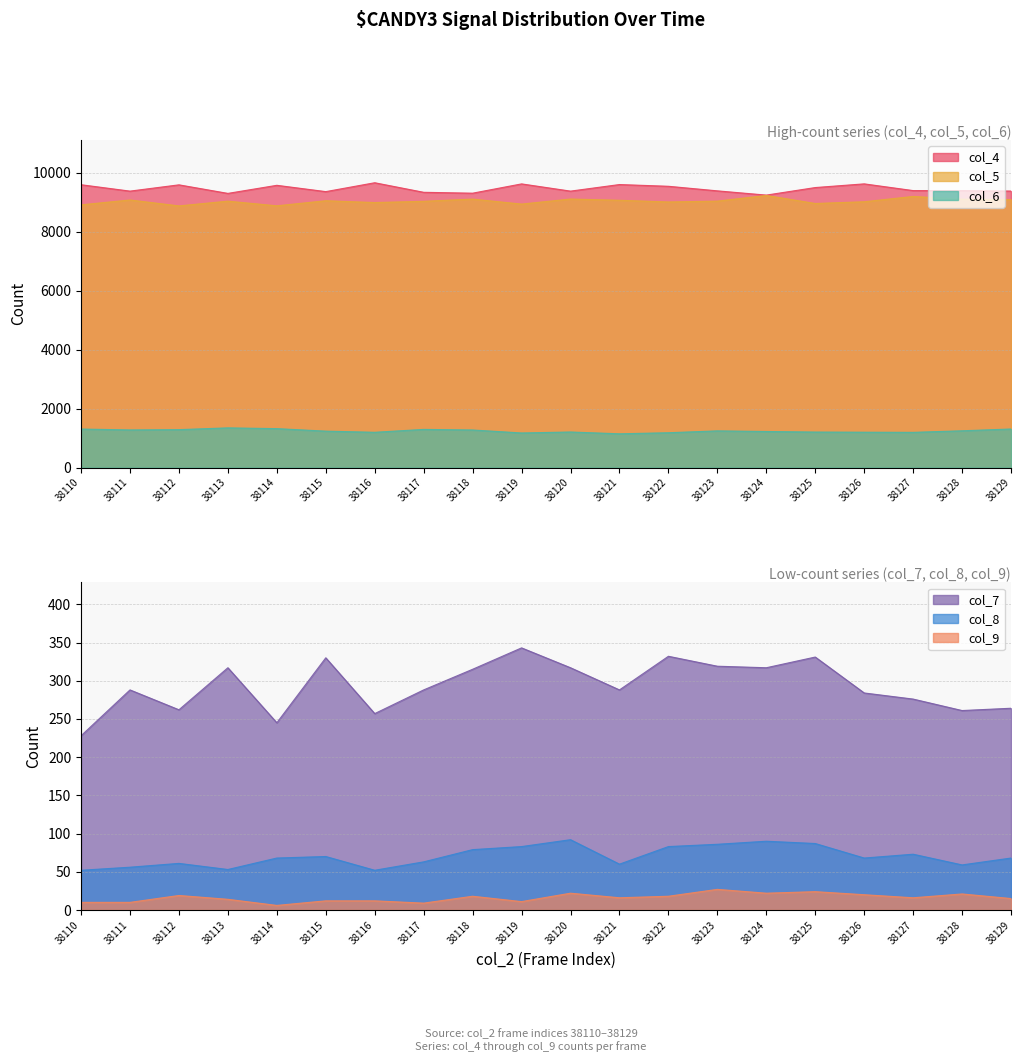

Which series has the widest spread of values?

col_4